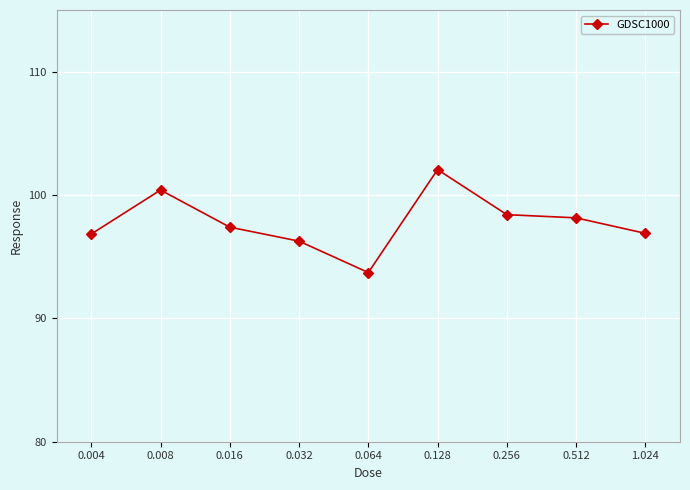

What value does the data have at 0.256?

98.4